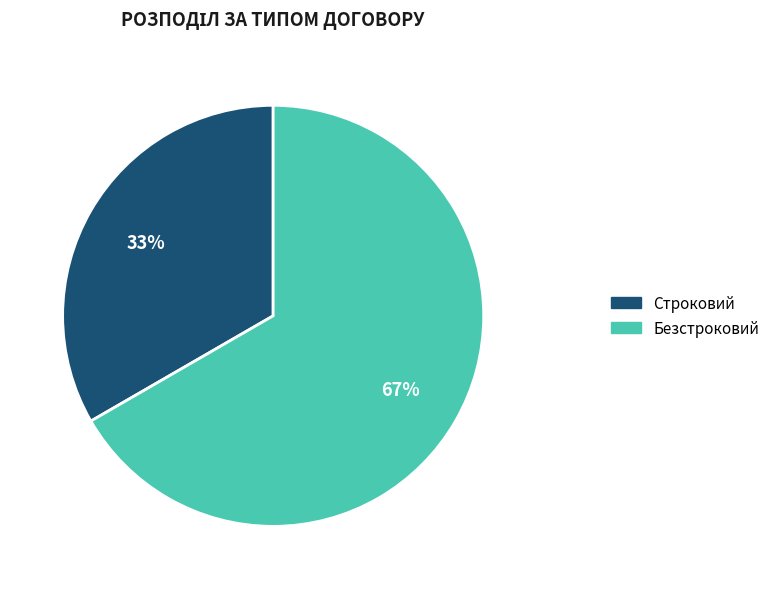

Which slice is the largest?

Безстроковий